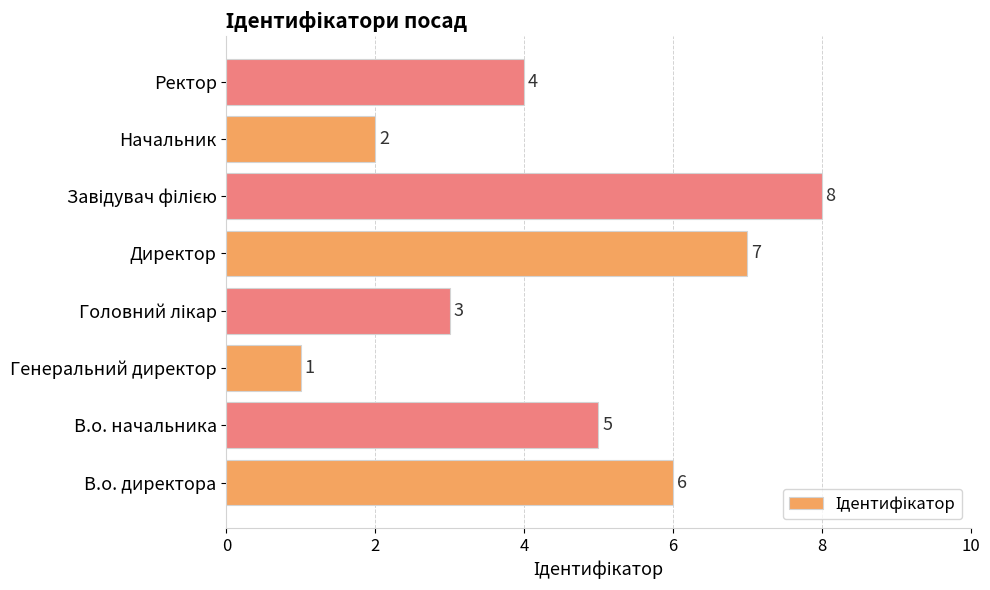

What is the sum of the values at В.о. начальника and В.о. директора?

11